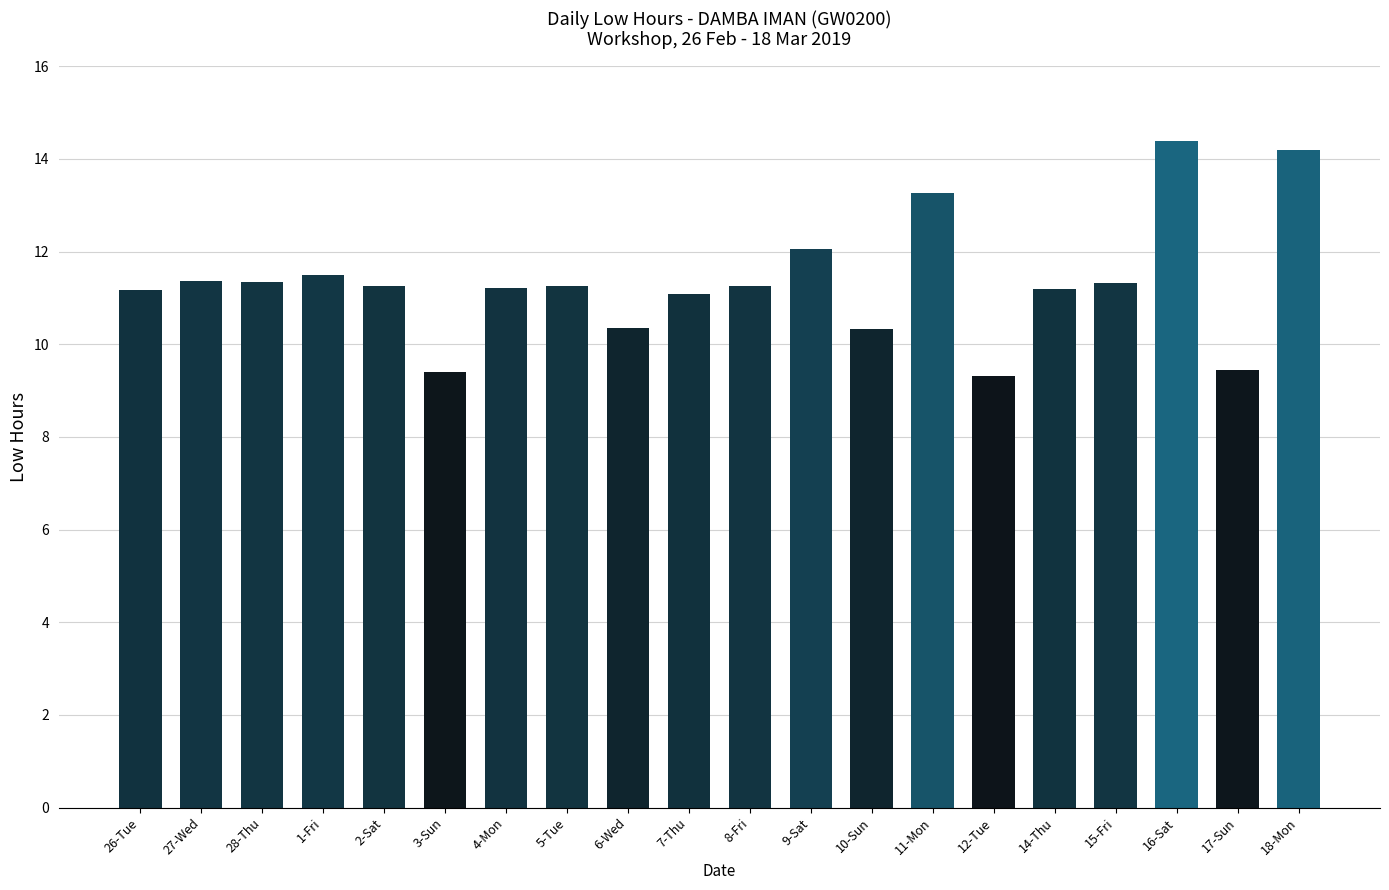

At which category does the chart reach its peak across all series?

16-Sat